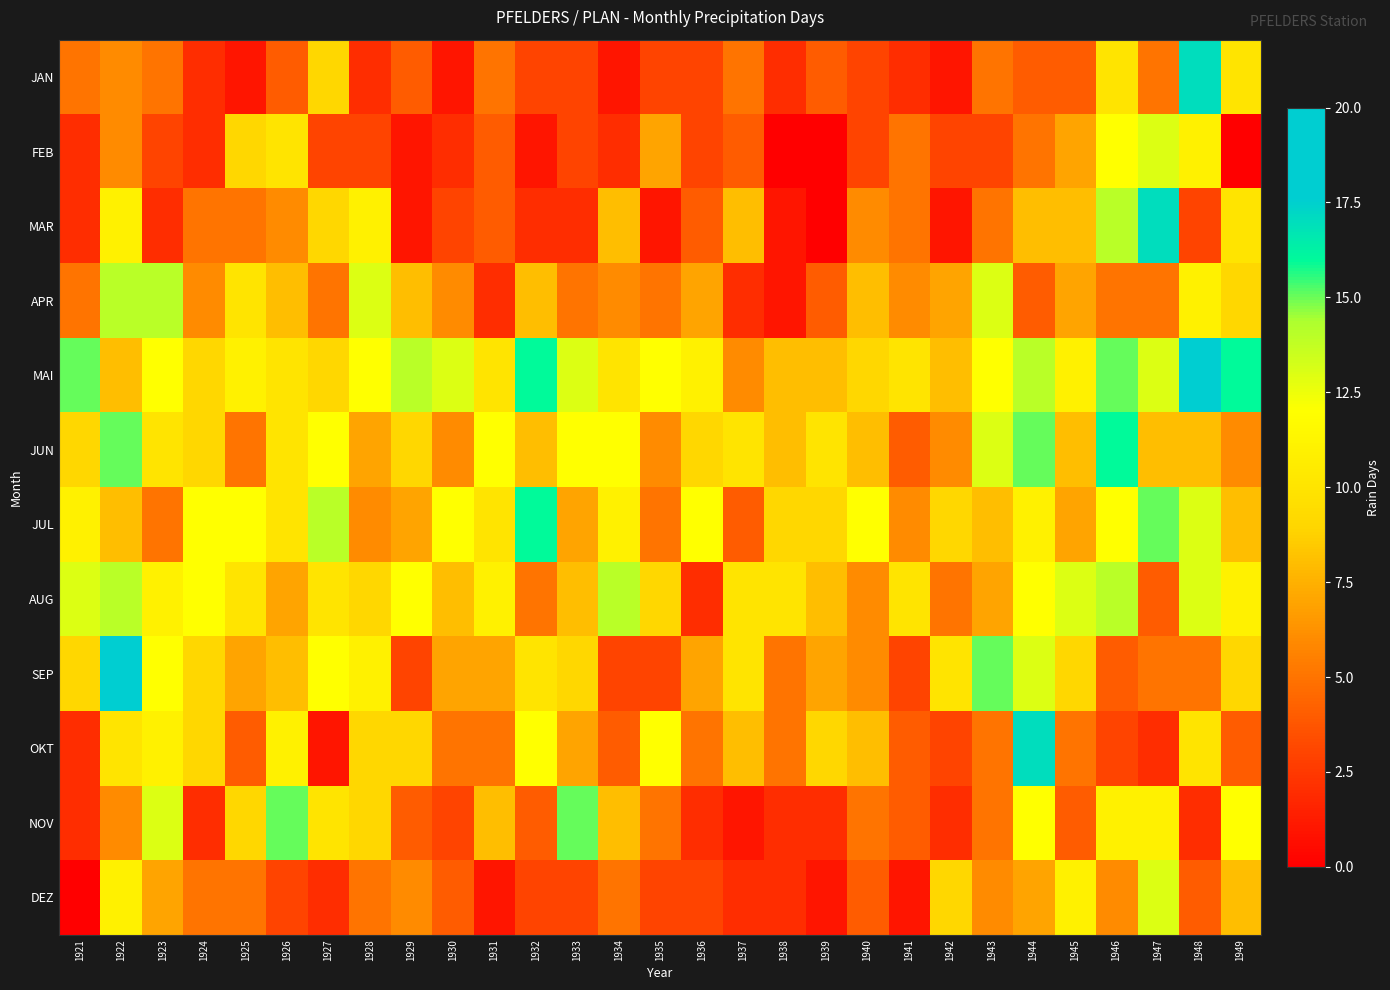

What is the total value across all series at 1923?

105